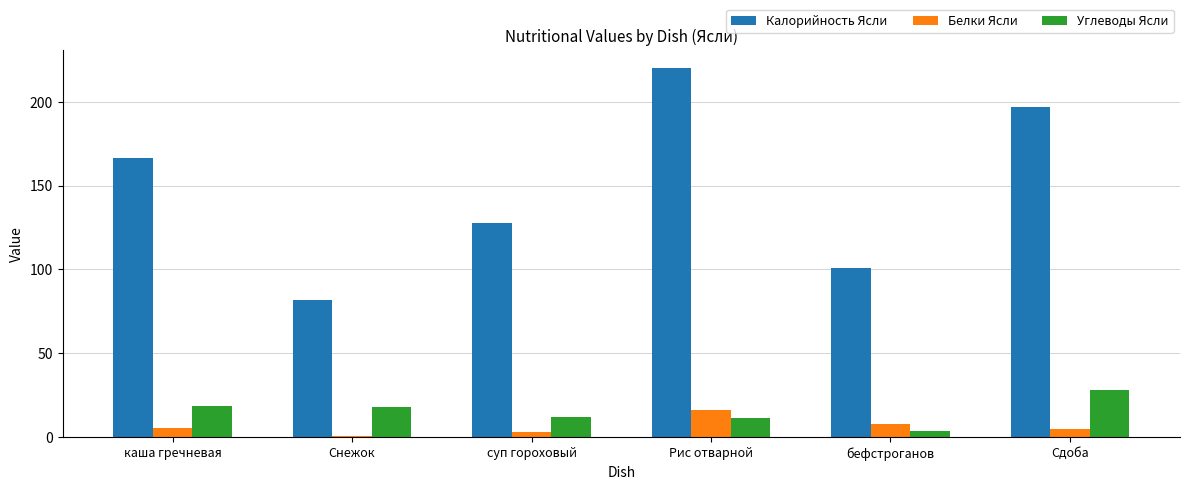

Rank the series at суп гороховый from highest to lowest value.

Калорийность Ясли, Углеводы Ясли, Белки Ясли